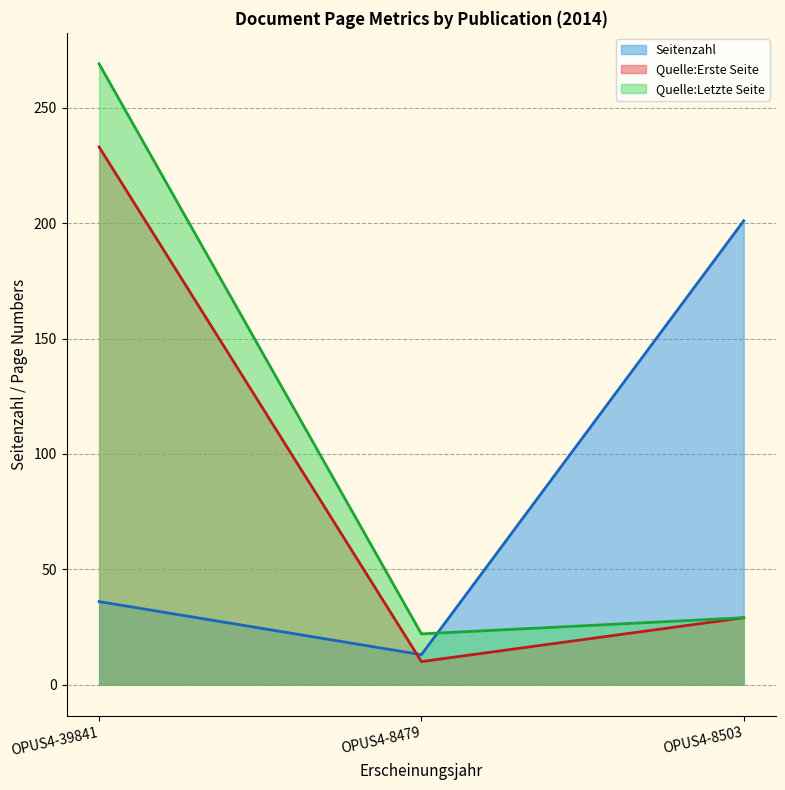

The Quelle:Erste Seite series shows 145 at OPUS4-39841. True or false?

False